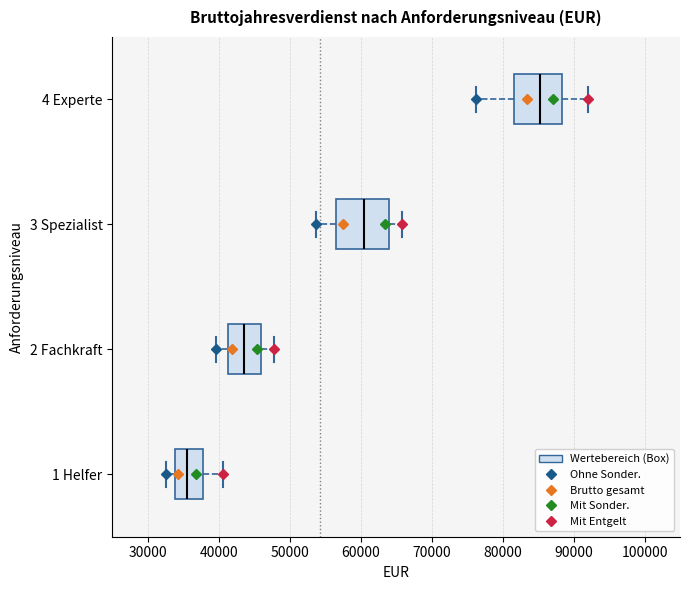

Which box's median line is the furthest to the right?

4 Experte